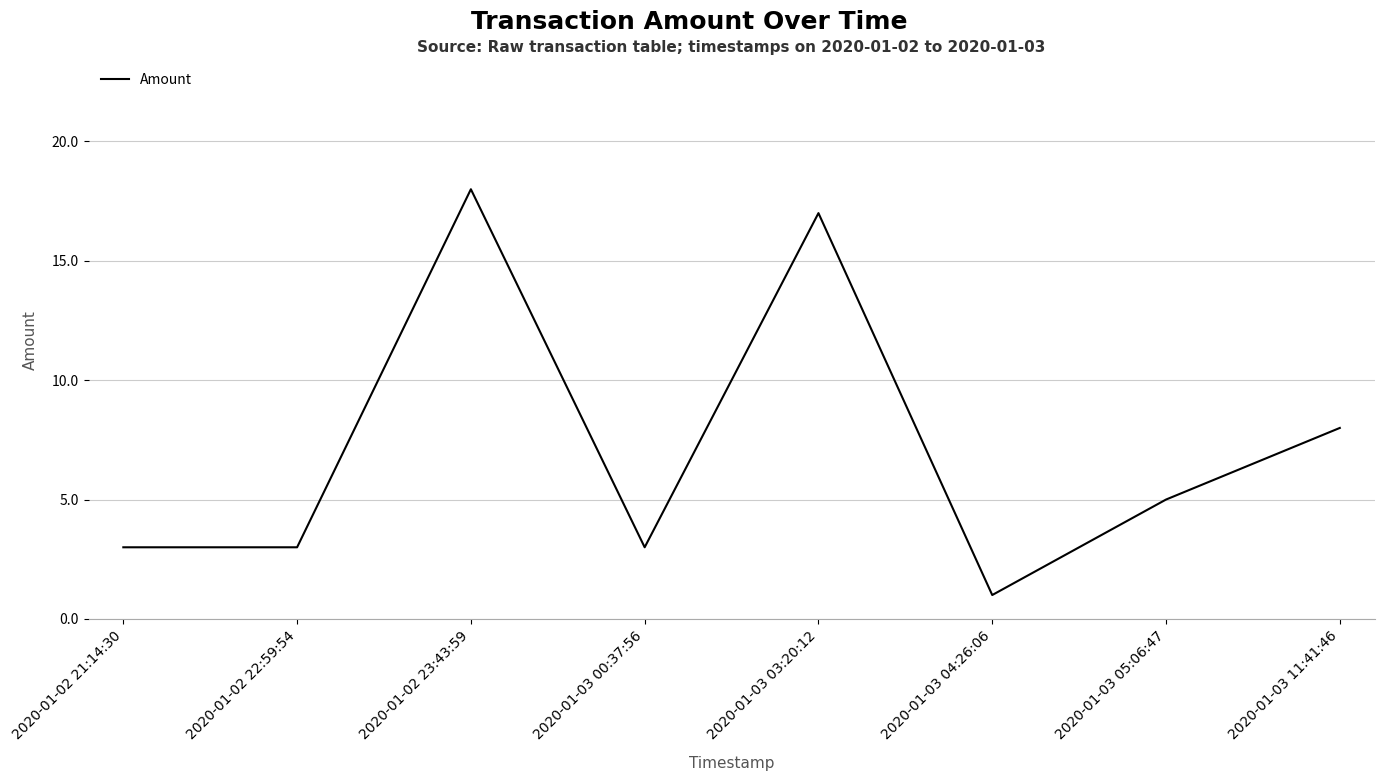

True or false: there are more than 1 points higher than both neighbors.

True